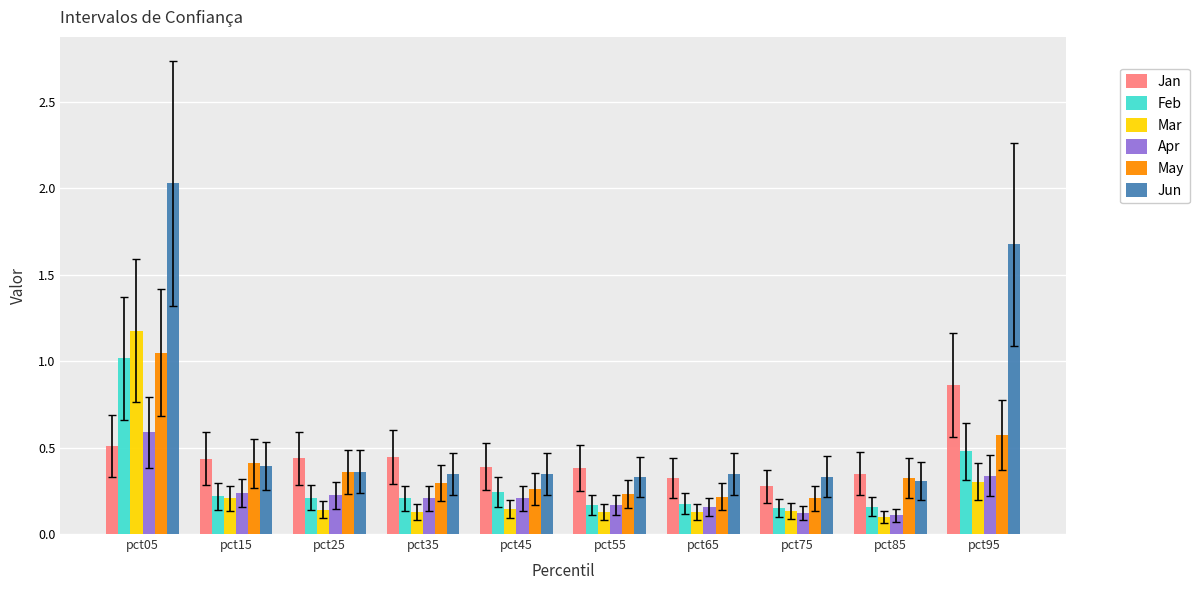

What is the greatest value displayed?

2.0